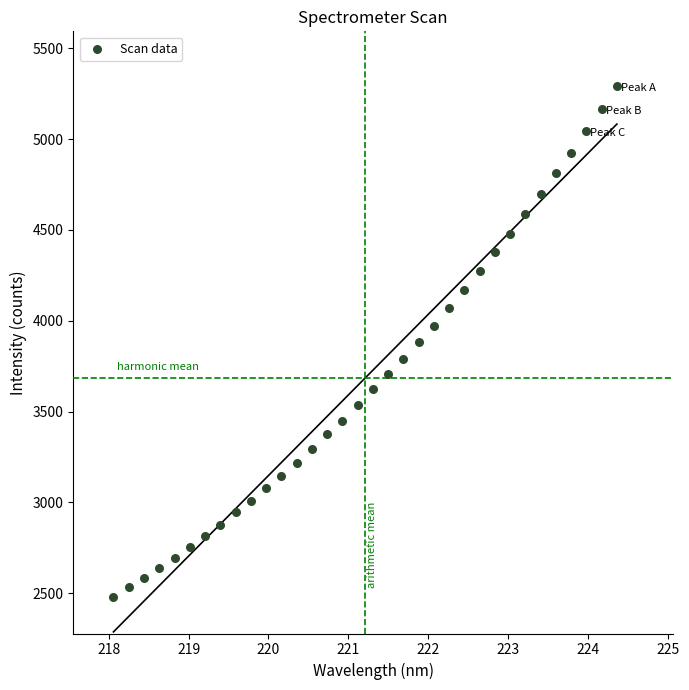

What is the range of X values (max minus min)?

6.3